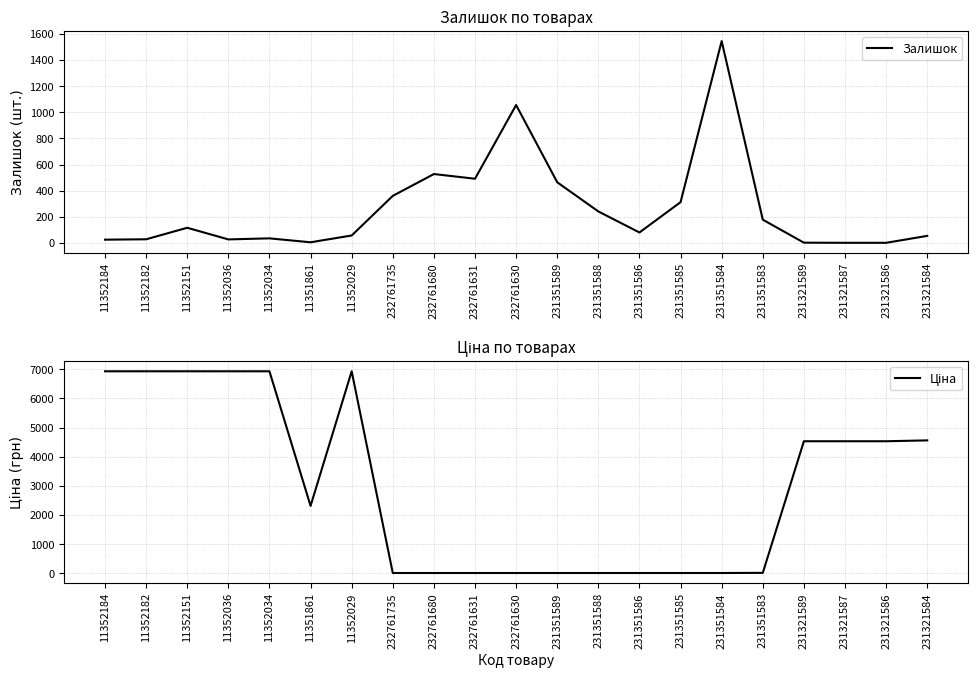

After their last crossing, which series has the higher values: Залишок or Ціна?

Ціна